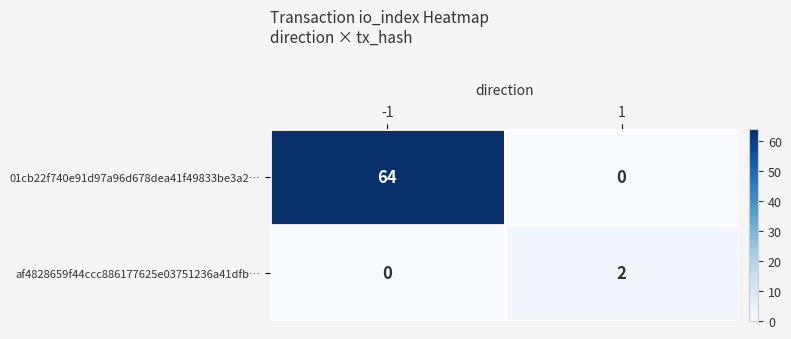

How many positive values does the 01cb22f740e91d97a96d678dea41f49833be3a2… series have?

1